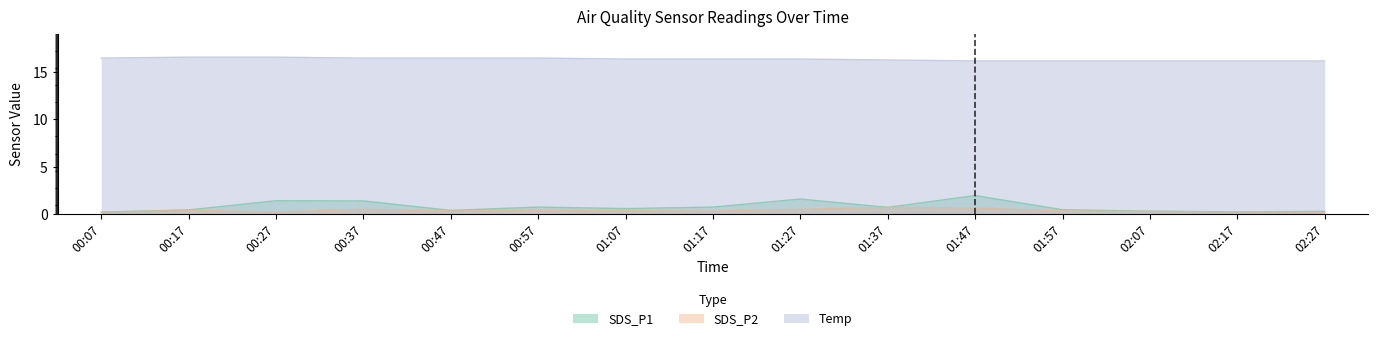

Reading left to right, transcribe all the data shown in this chart.

SDS_P1: 0.2	0.4	1.4	1.4	0.4	0.7	0.6	0.7	1.6	0.7	1.9	0.5	0.3	0.2	0.3
SDS_P2: 0.2	0.4	0.2	0.5	0.3	0.4	0.3	0.3	0.5	0.7	0.6	0.3	0.3	0.2	0.2
Temp: 16.5	16.6	16.6	16.5	16.5	16.5	16.4	16.4	16.4	16.3	16.2	16.2	16.2	16.2	16.2